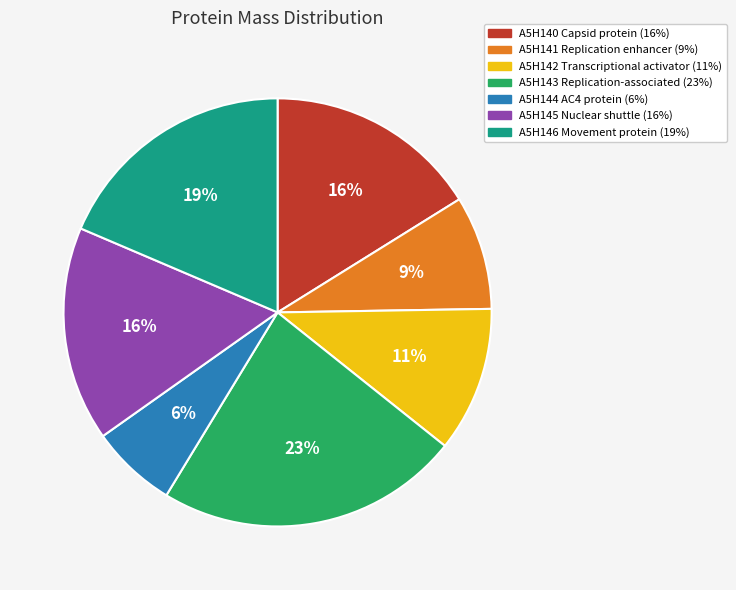

What is the largest slice in the pie chart?

A5H143 Replication-associated